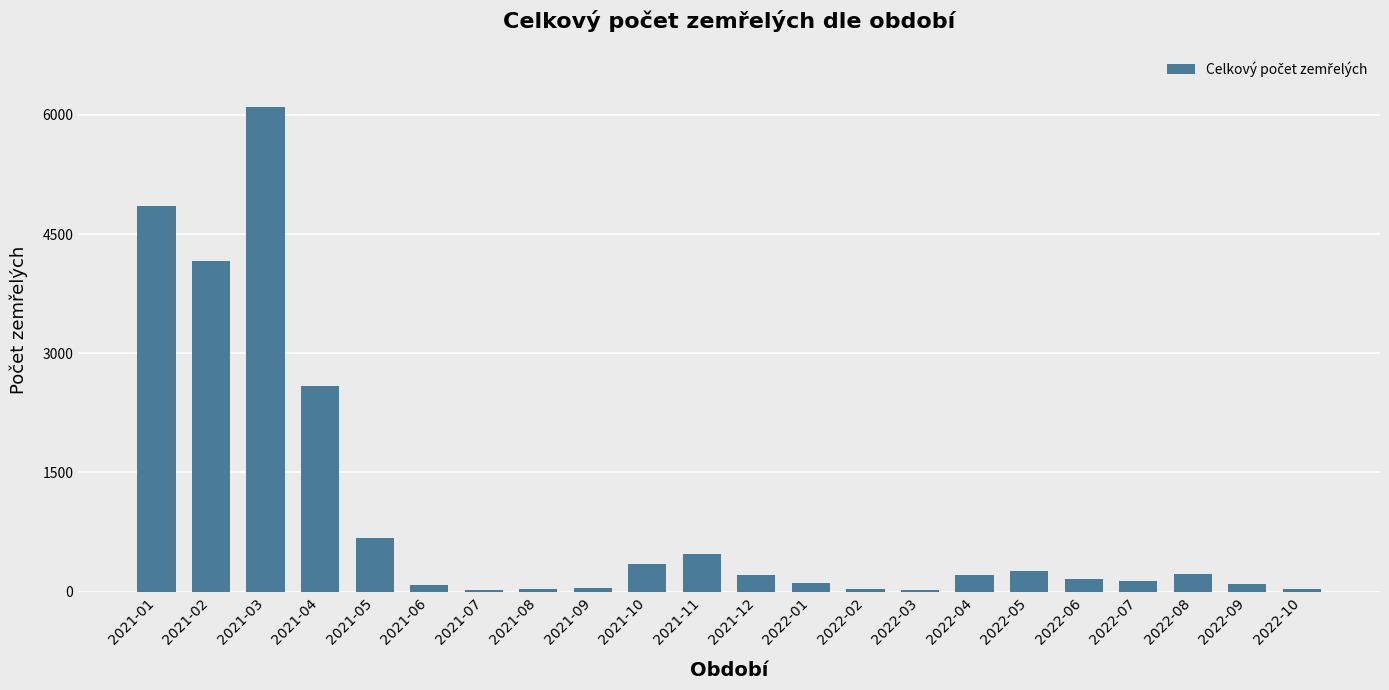

What is the approximate value at 2021-10, to the nearest 50?

350